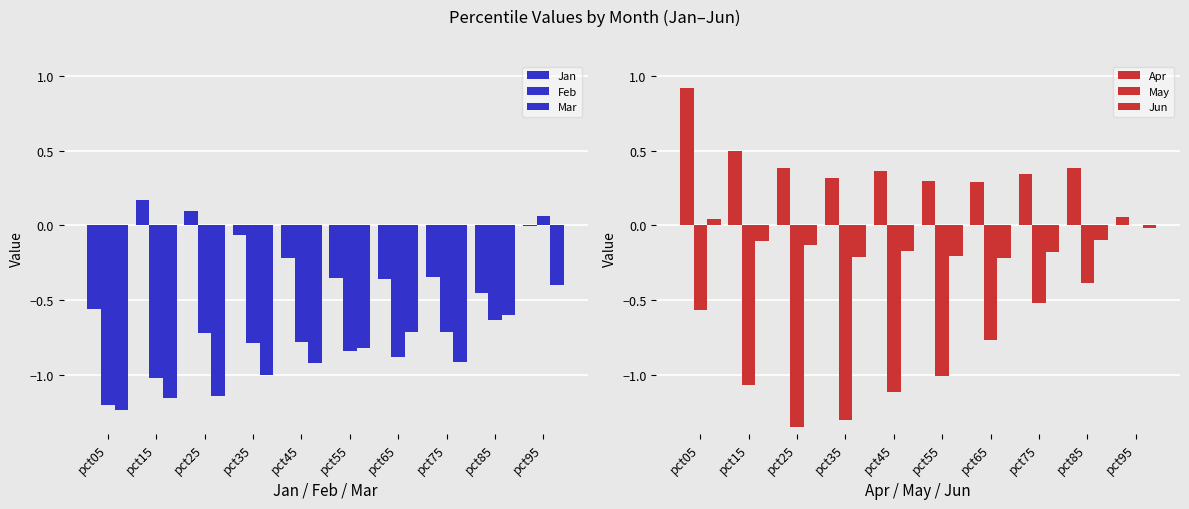

Reading left to right, list all the values displayed in this chart.

Jan: -0.6	0.2	0.1	-0.1	-0.2	-0.4	-0.4	-0.3	-0.5	-0.0
Feb: -1.2	-1.0	-0.7	-0.8	-0.8	-0.8	-0.9	-0.7	-0.6	0.1
Mar: -1.2	-1.2	-1.1	-1.0	-0.9	-0.8	-0.7	-0.9	-0.6	-0.4
Apr: 0.9	0.5	0.4	0.3	0.4	0.3	0.3	0.3	0.4	0.1
May: -0.6	-1.1	-1.3	-1.3	-1.1	-1.0	-0.8	-0.5	-0.4	-0.0
Jun: 0.0	-0.1	-0.1	-0.2	-0.2	-0.2	-0.2	-0.2	-0.1	-0.0